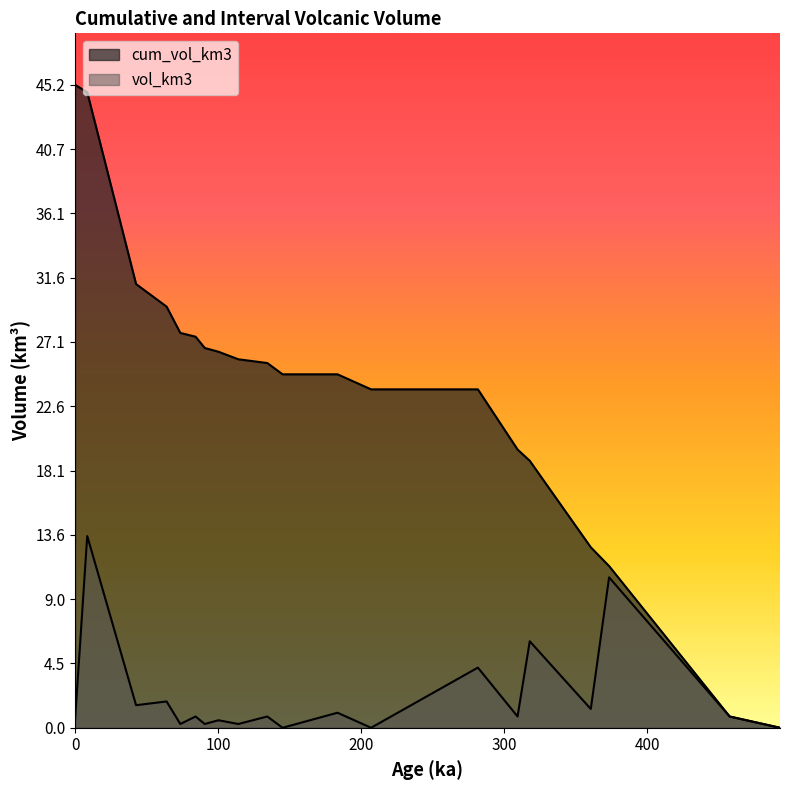

What is the difference between the maximum and minimum values in the vol_km3 series?

13.5